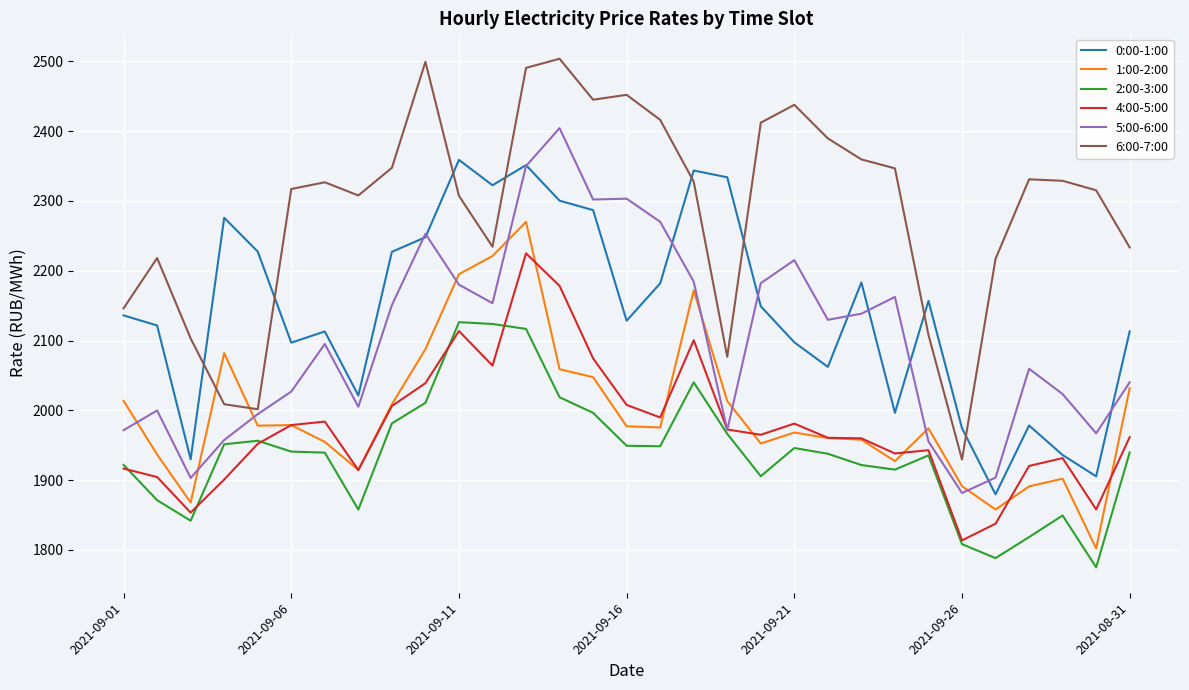

How many values in the 5:00-6:00 series exceed 2095?

16